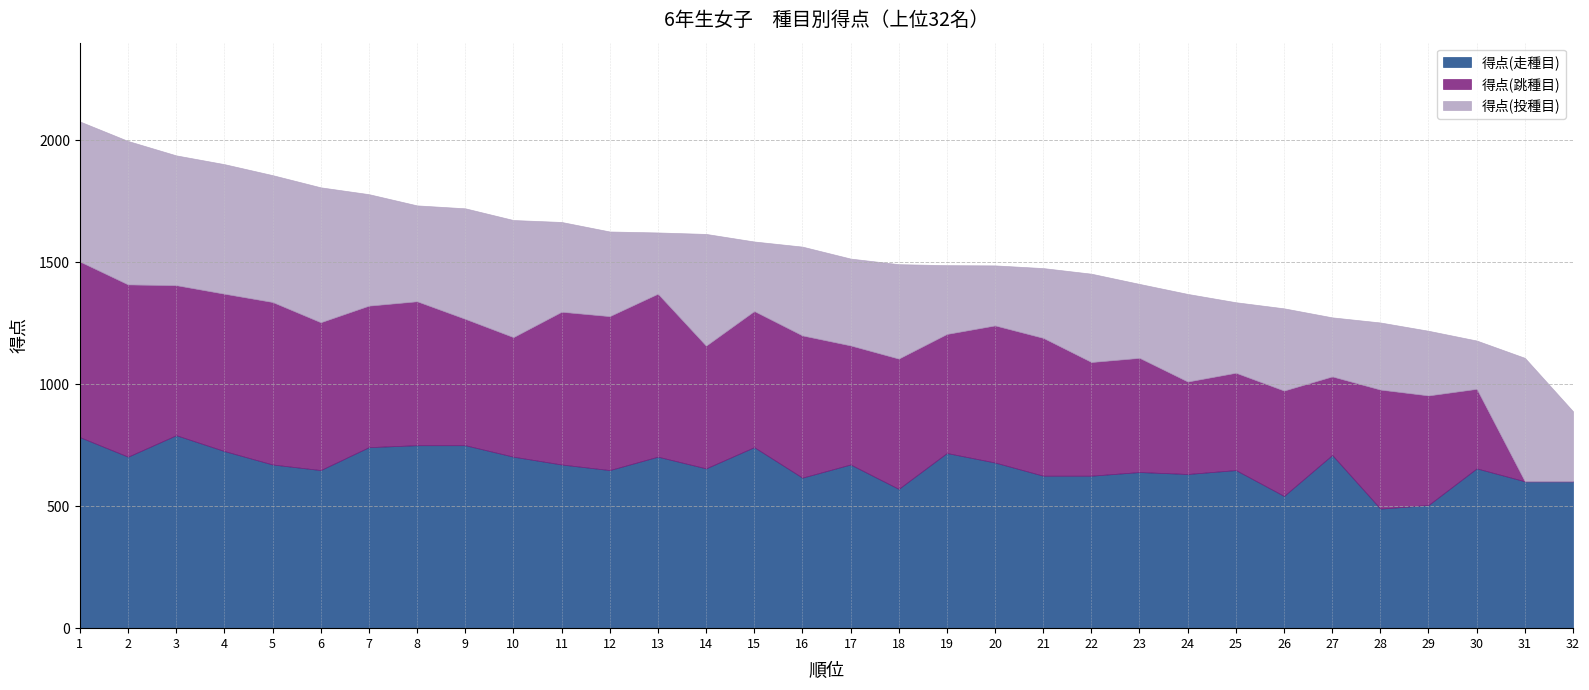

What is the difference between the highest and lowest values at 11?

303